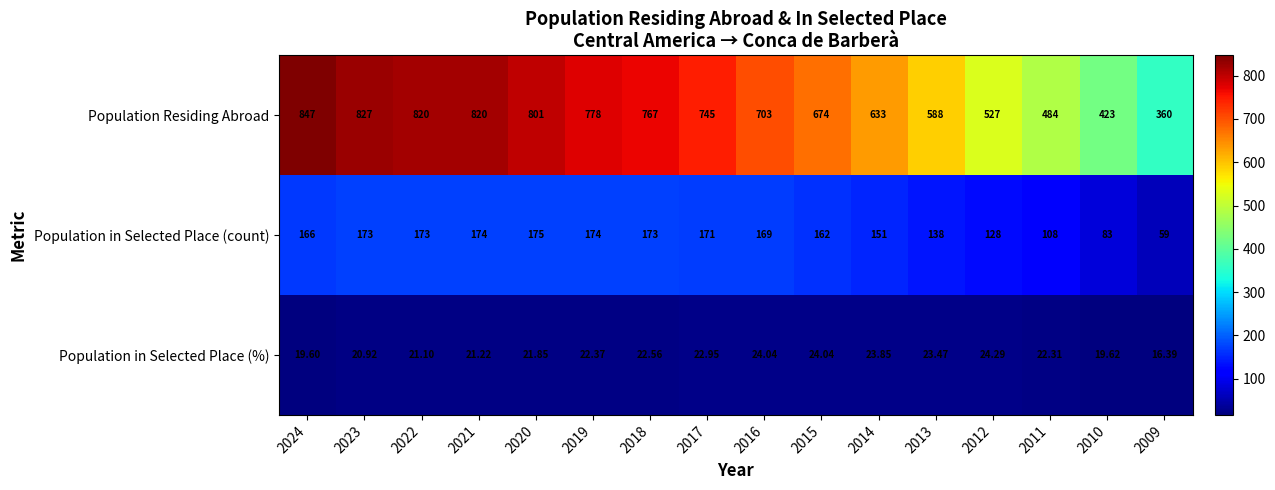

At 2019, list the series in order from smallest to largest.

Population in Selected Place (%), Population in Selected Place (count), Population Residing Abroad